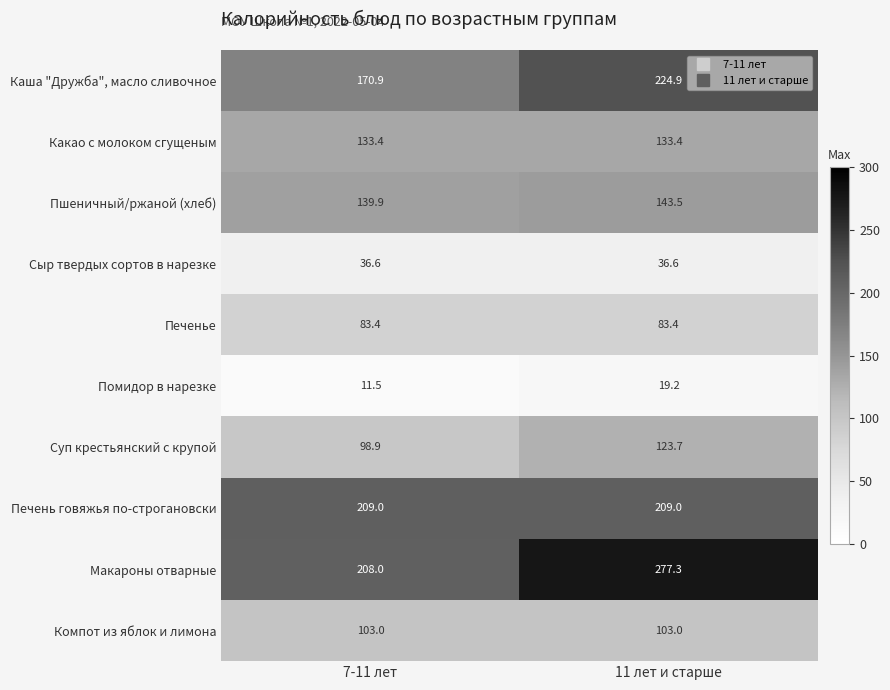

Which series changed the most between 7-11 лет and 11 лет и старше?

Макароны отварные